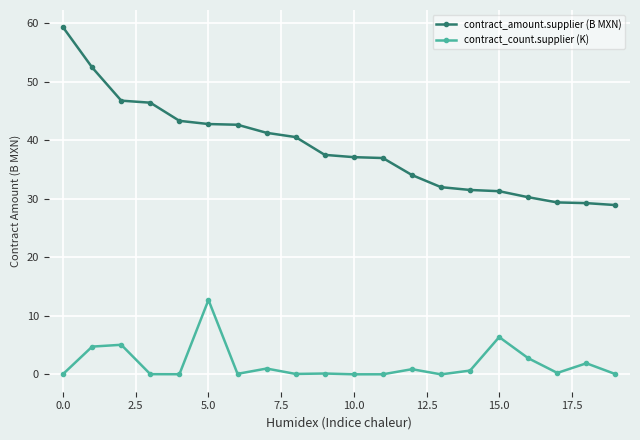

List the series in order of their peak value, lowest first.

contract_count.supplier (K), contract_amount.supplier (B MXN)